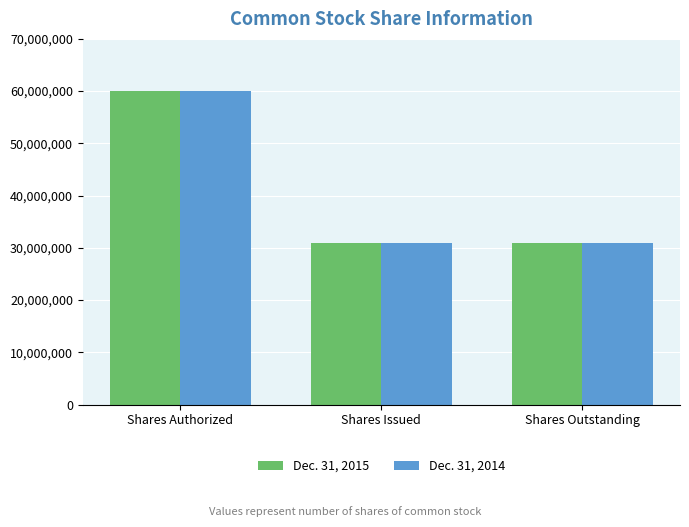

At how many categories does at least one series exceed 43319408?

1